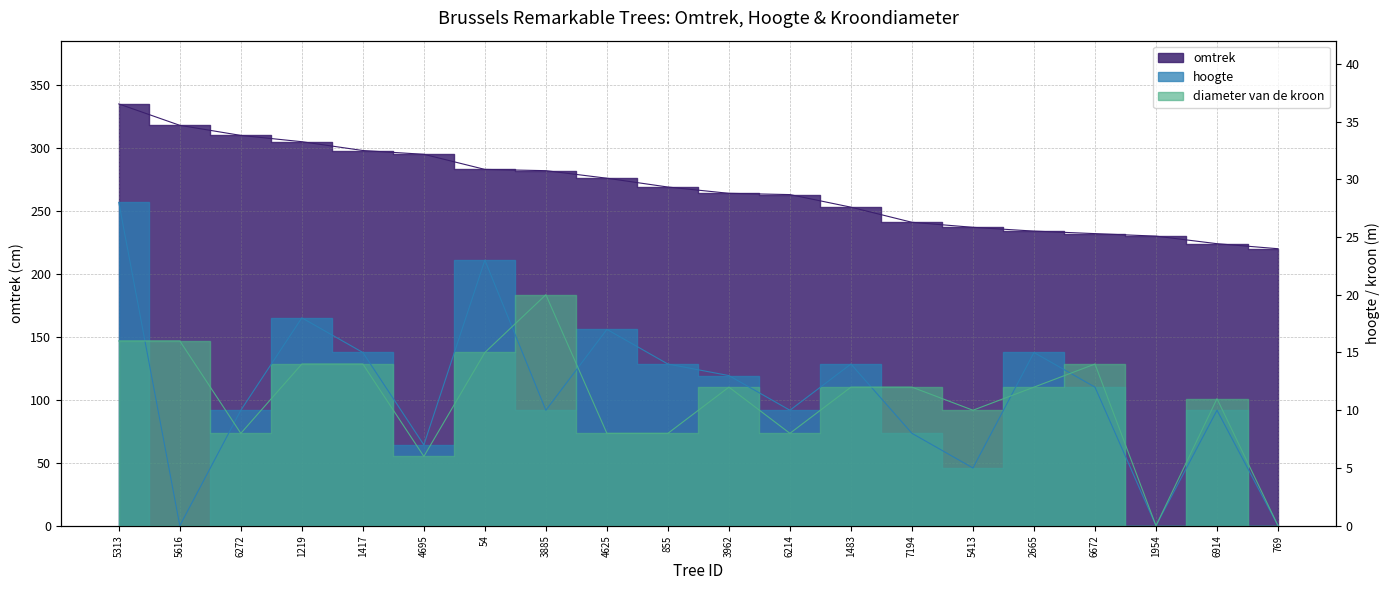

What is the difference between the hoogte values at 54 and 4695?

16